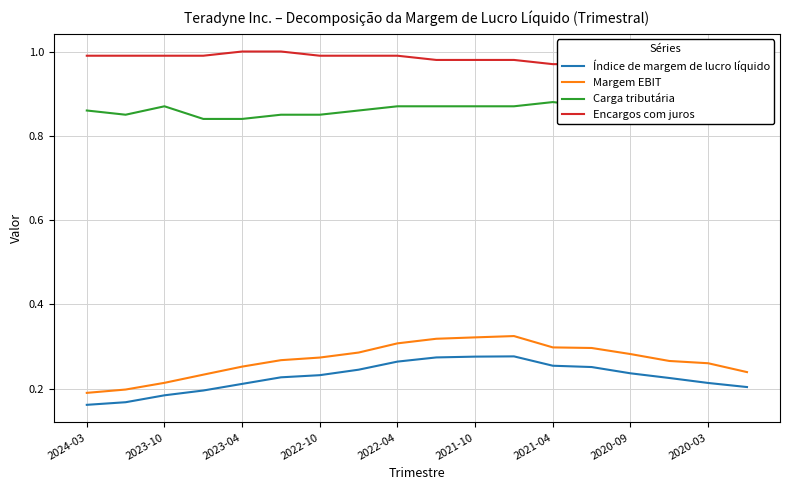

True or false: Encargos com juros and Margem EBIT cross at least once.

False